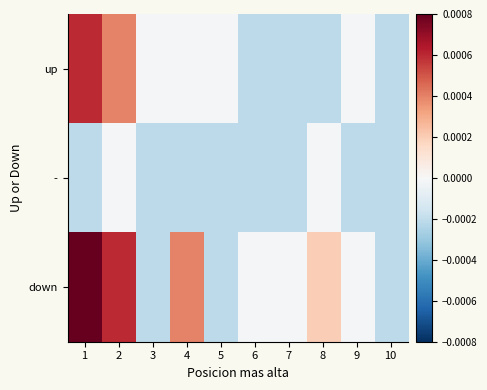

Rank the series by their average value, from lowest to highest.

-, up, down